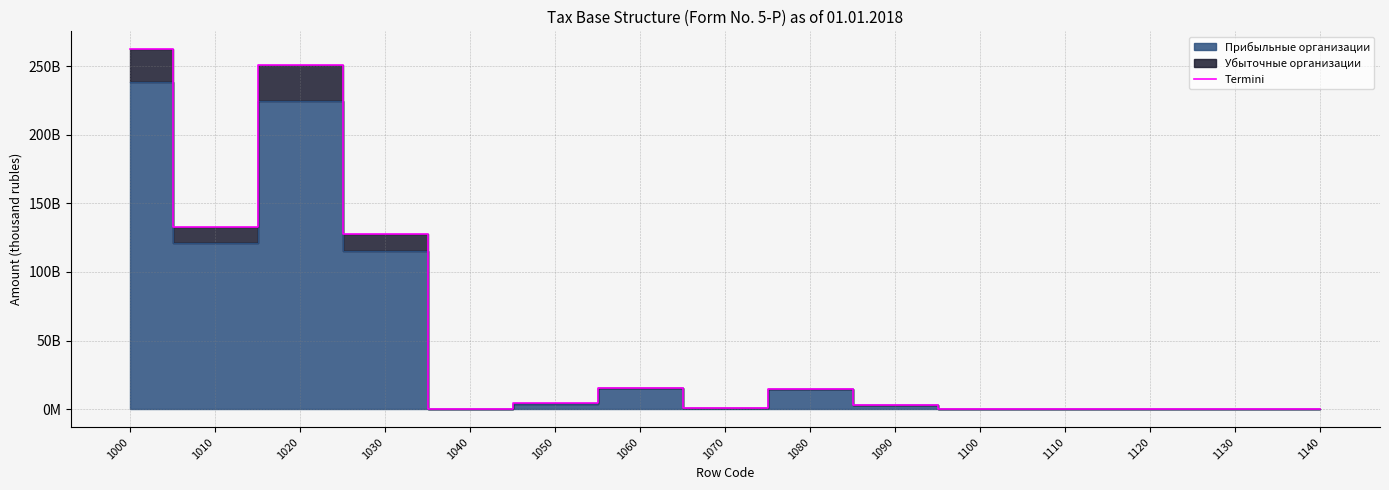

What is the difference between the second highest and second lowest values?

250680419256